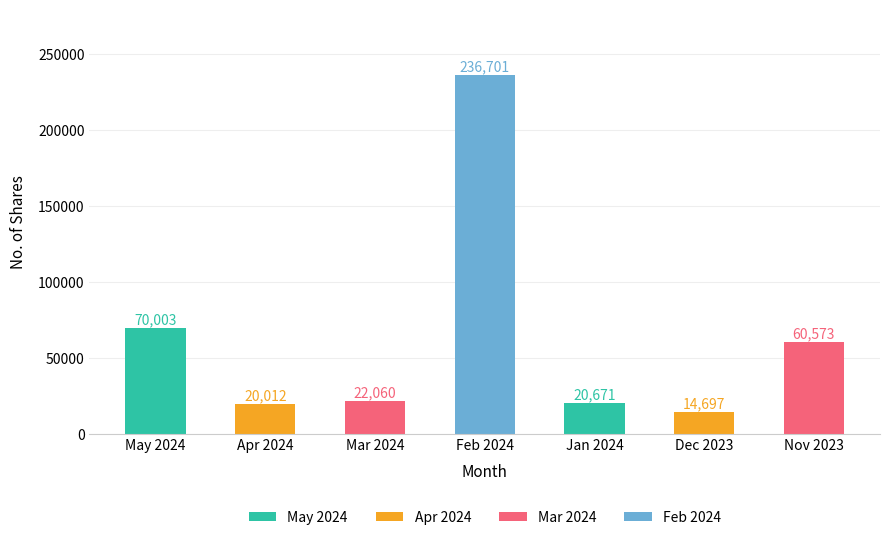

The value at Nov 2023 is 92863. True or false?

False